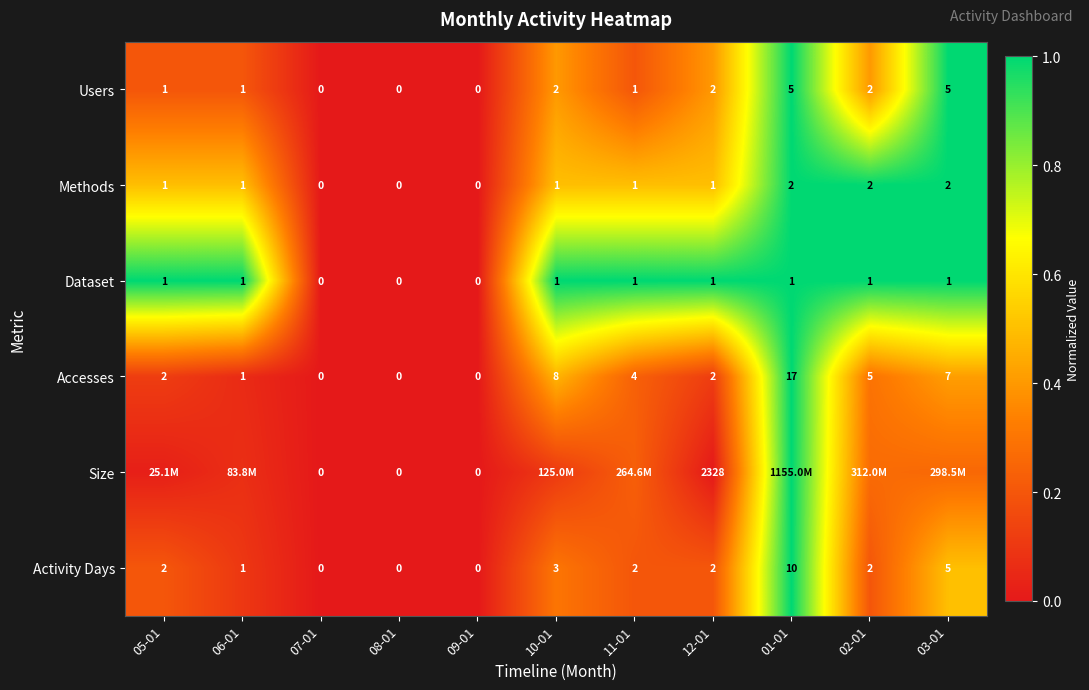

Is the value of Size at 12-01 greater than the value of Accesses at 02-01?

Yes